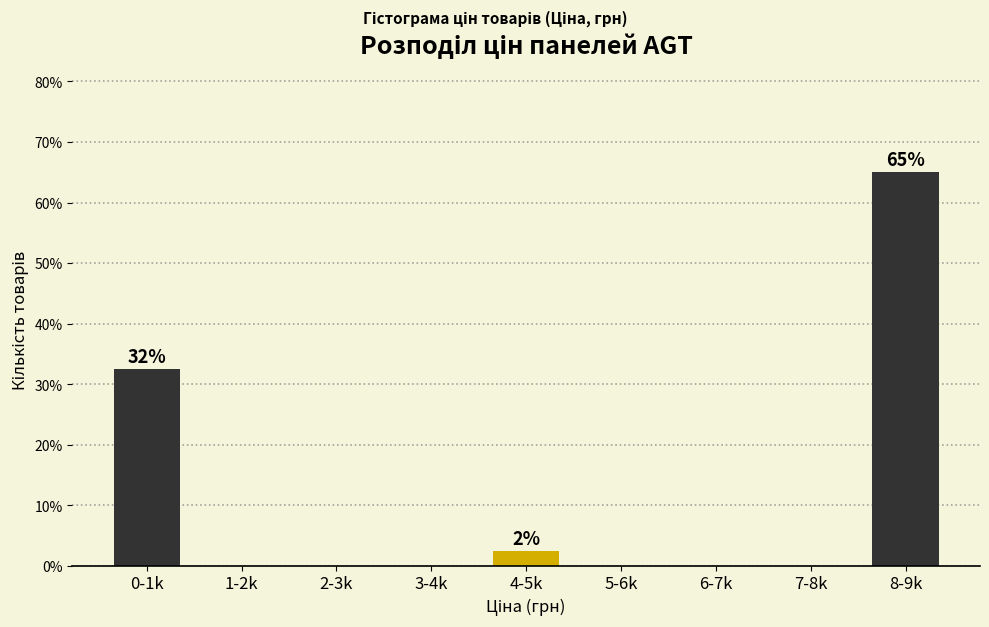

Reading left to right, what are all the values shown in this chart?

0-1k=32.5	1-2k=0.0	2-3k=0.0	3-4k=0.0	4-5k=2.5	5-6k=0.0	6-7k=0.0	7-8k=0.0	8-9k=65.0